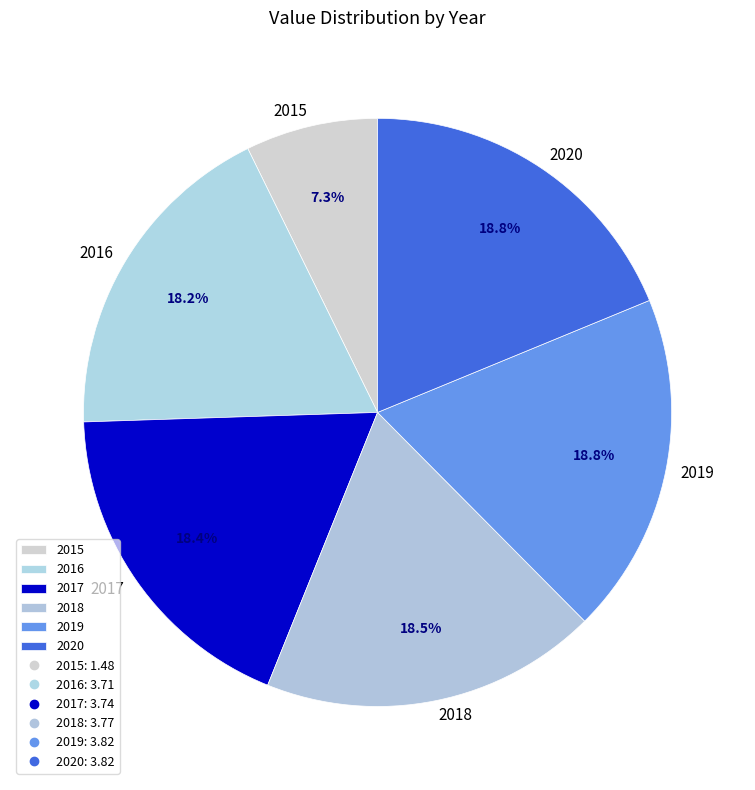

Count the number of slices in the pie.

6